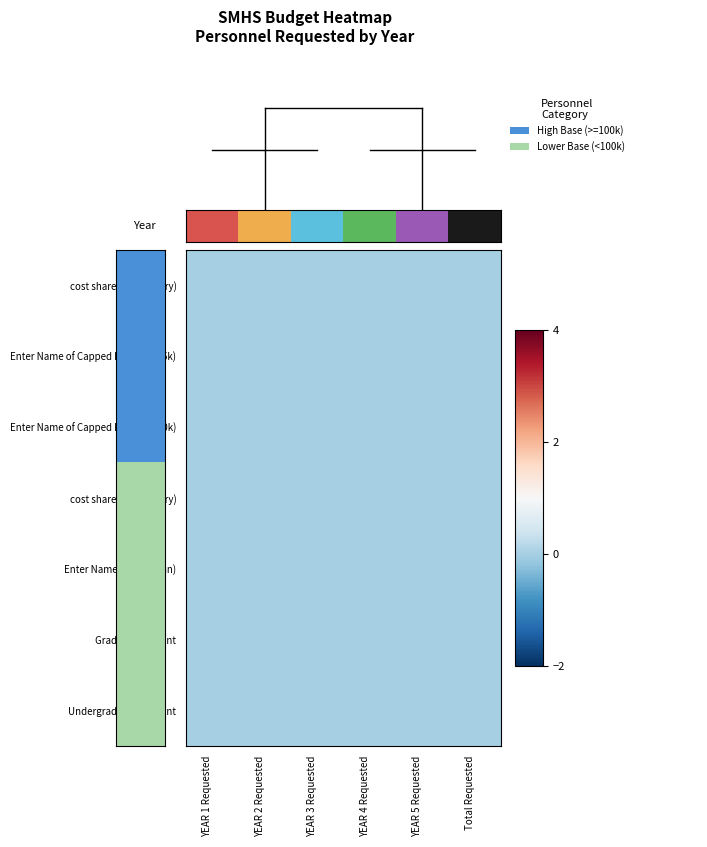

The Enter Name of Capped Person (225k) series shows 0 at YEAR 4 Requested. True or false?

True